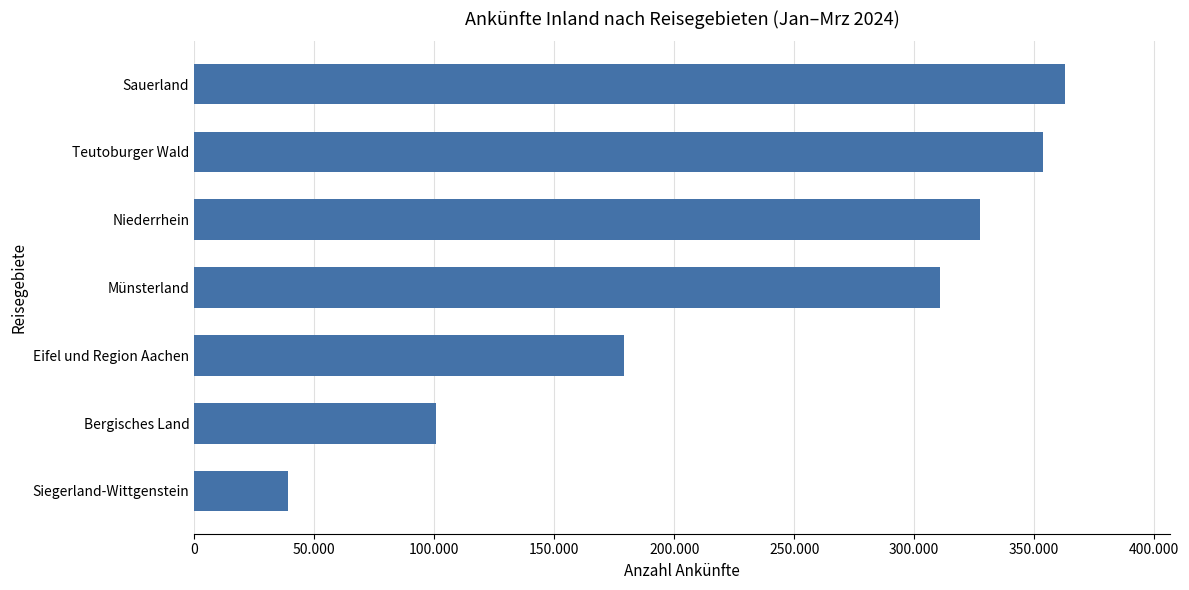

Does the chart contain any negative values?

No